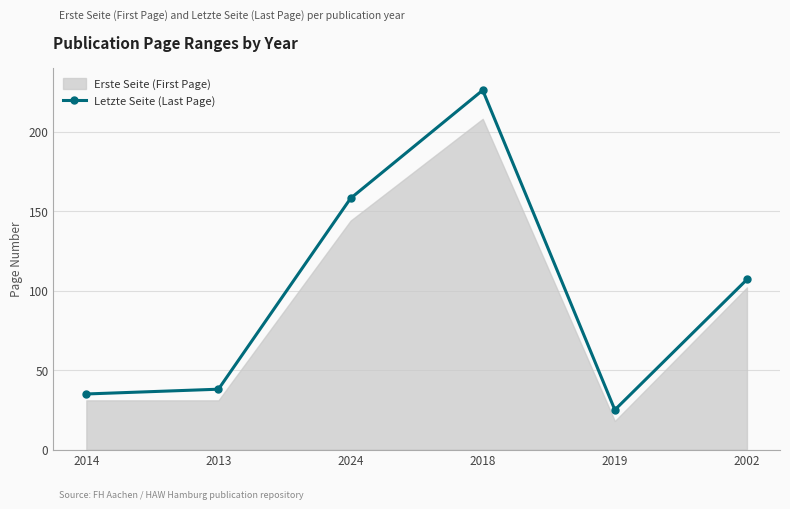

The value at 2019 is 25. True or false?

True